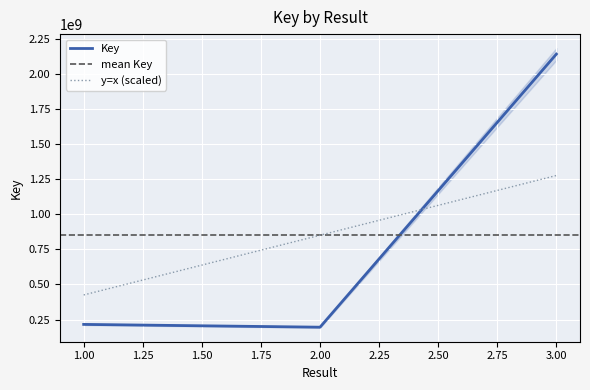

List the labels in order of value, largest first.

3, 1, 2